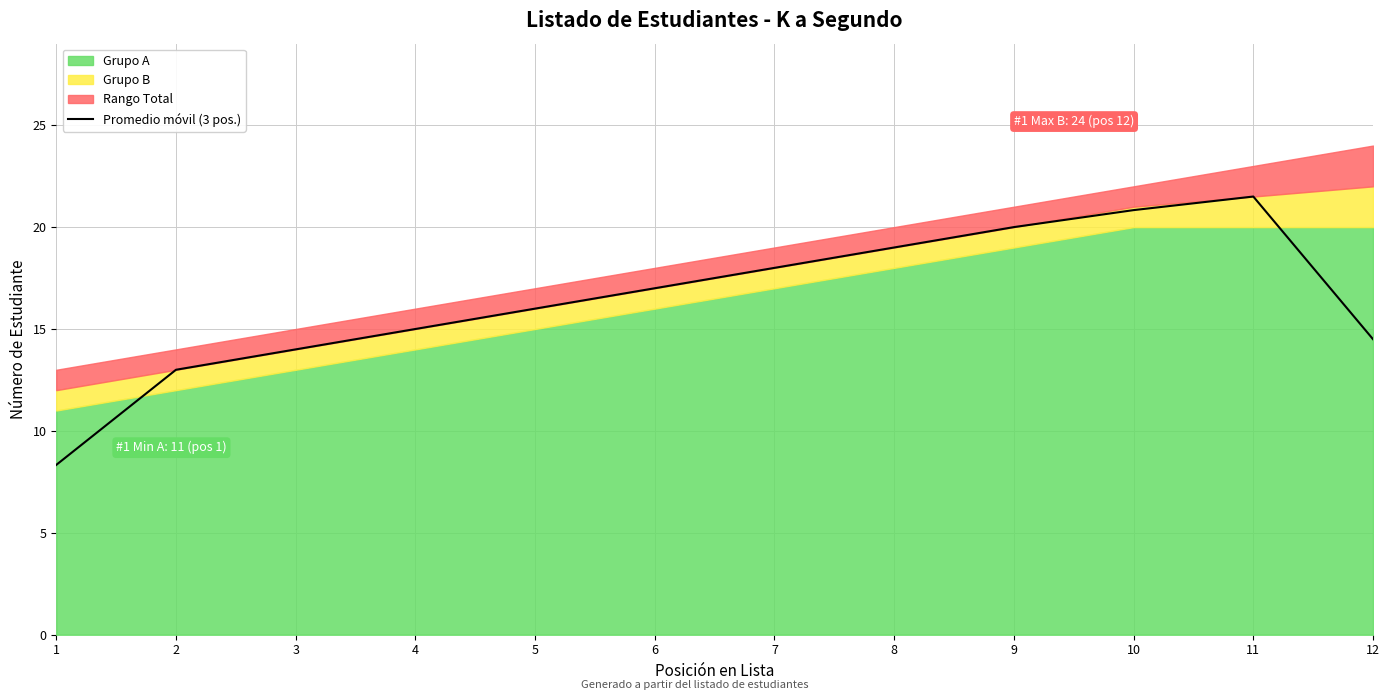

Where is the first local maximum?

11